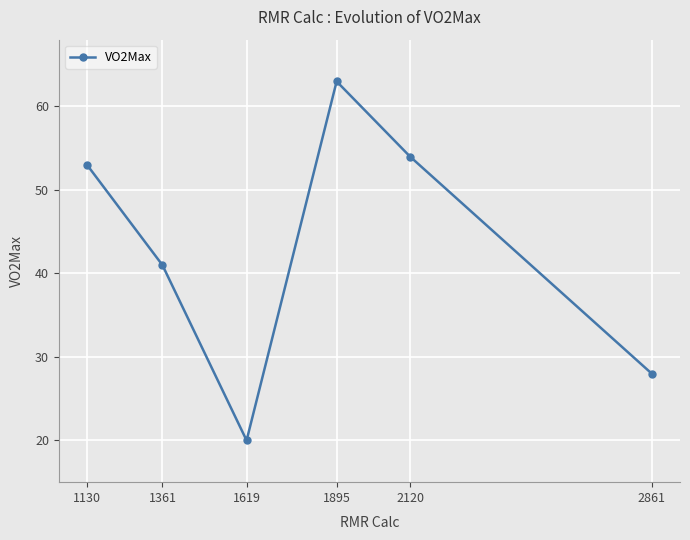

What is the difference between the maximum and second lowest values?

35